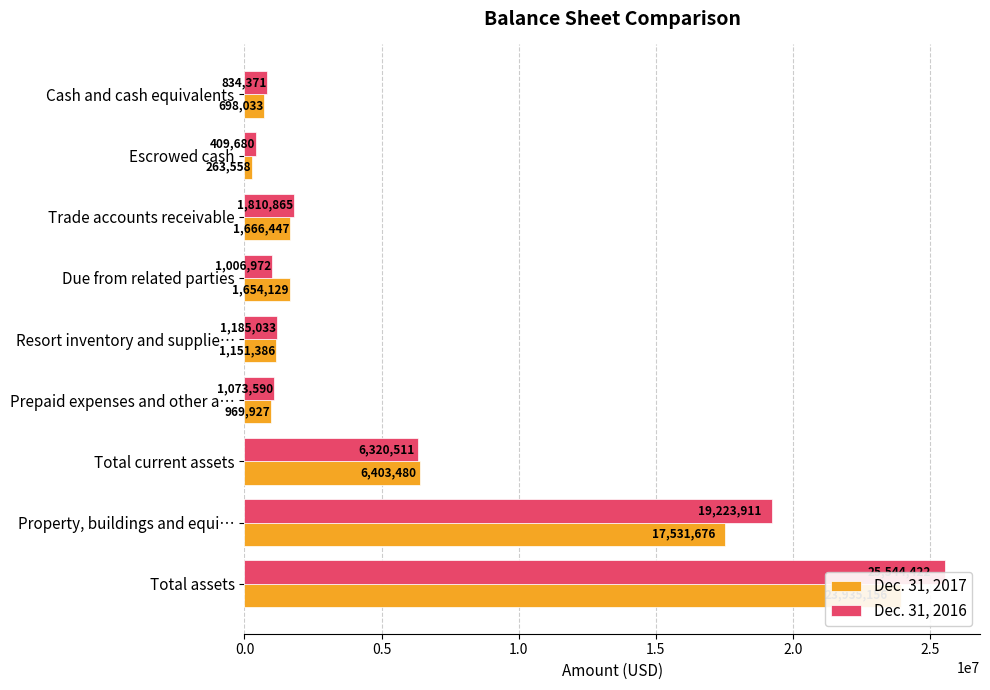

What are all the series names shown in the legend?

Dec. 31, 2017, Dec. 31, 2016